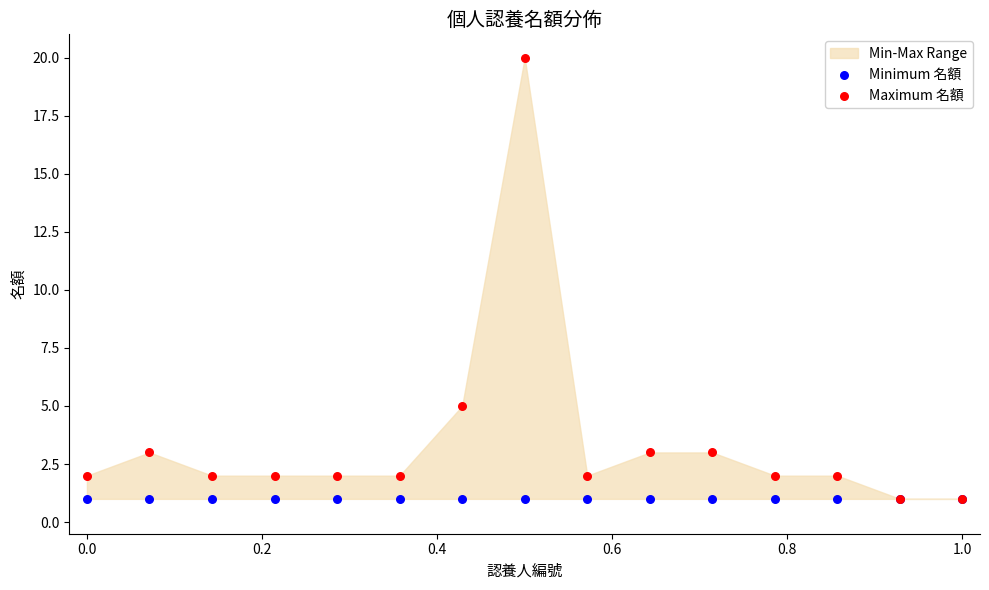

Which series contains the highest Y value?

Maximum 名額